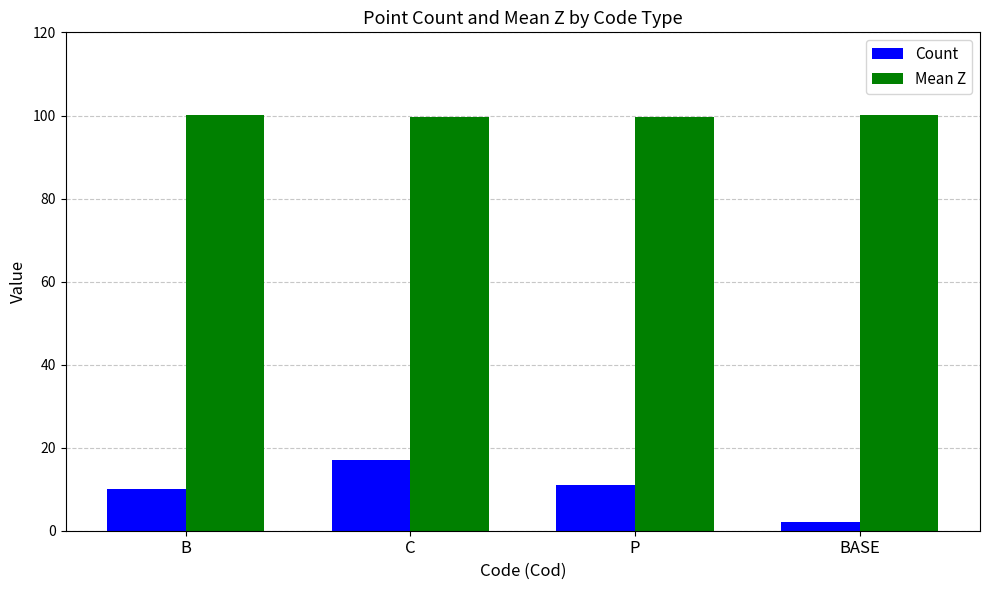

What is the difference between the maximum and minimum values in the Mean Z series?

0.5